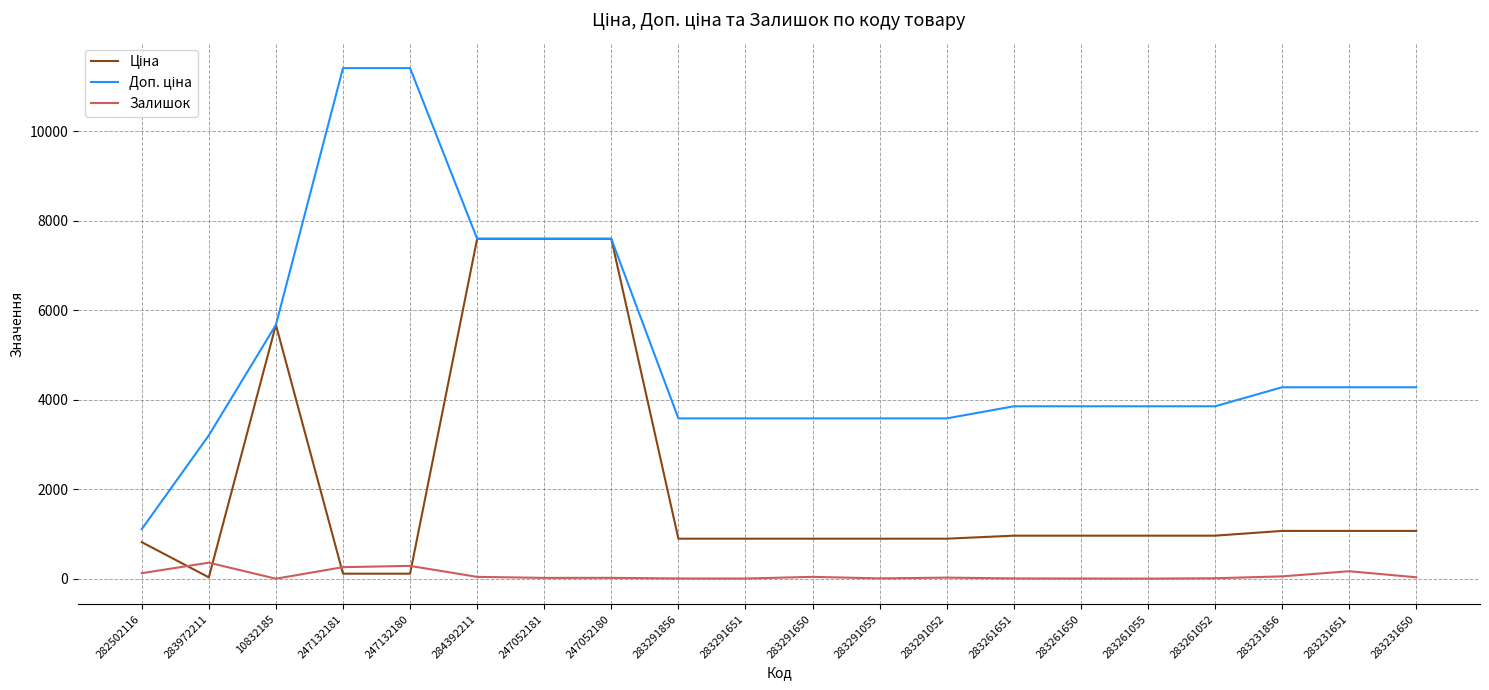

Is it true that Залишок equals 43.0 at 284392211?

True